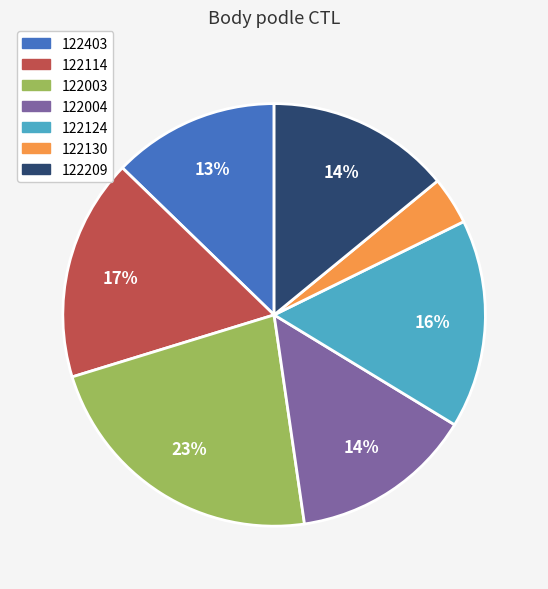

To the nearest percent, what portion does 122004 represent?

14%